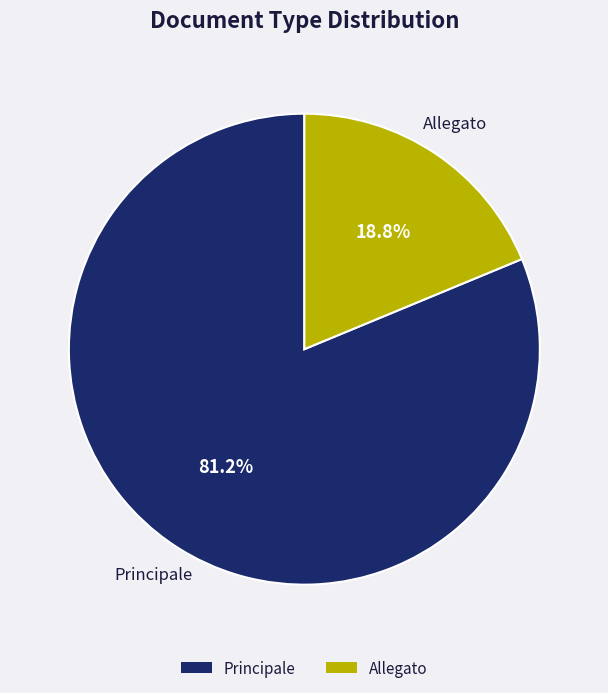

Which category has the biggest portion of the pie?

Principale